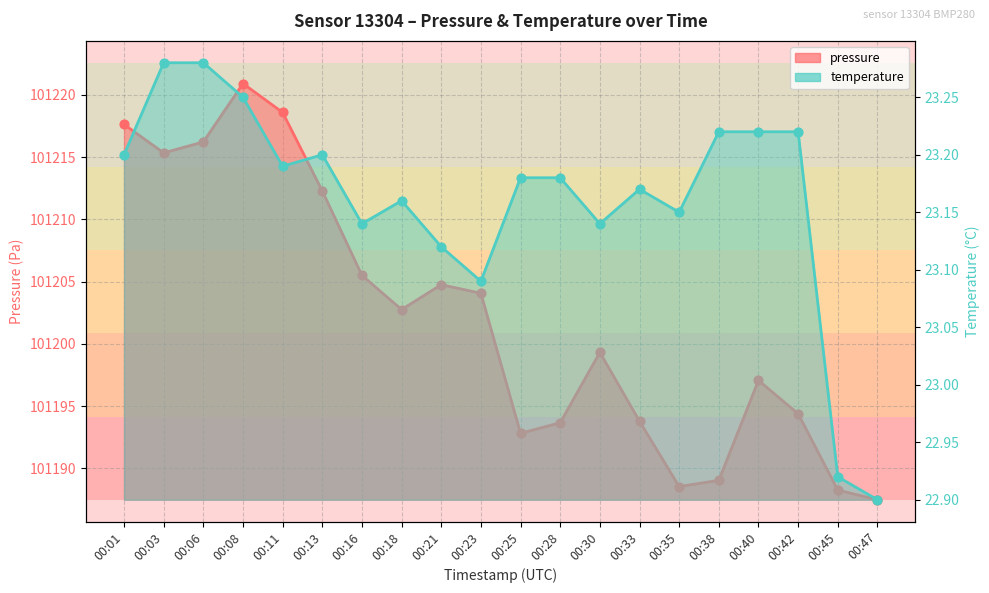

Which series has the largest total across all categories?

pressure